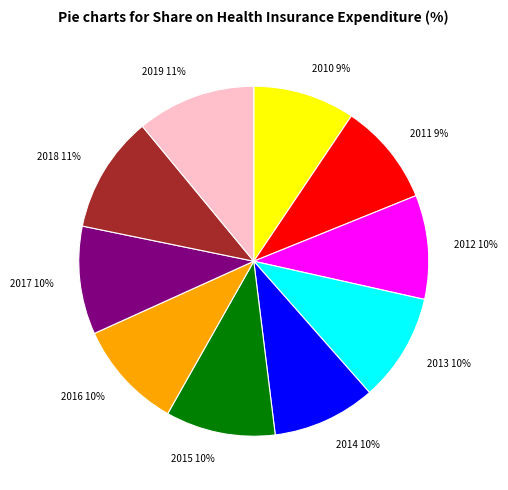

To the nearest percent, what is the combined percentage of 2010 and 2018?

20%